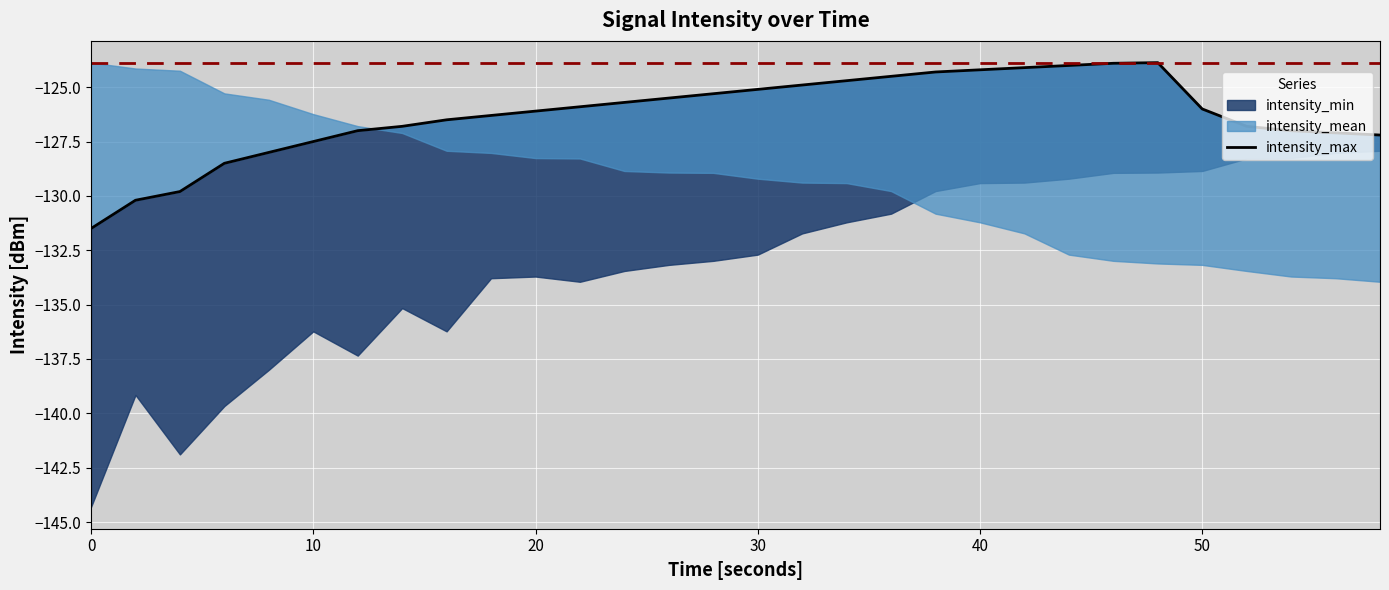

Count the number of values greater than -126.

14